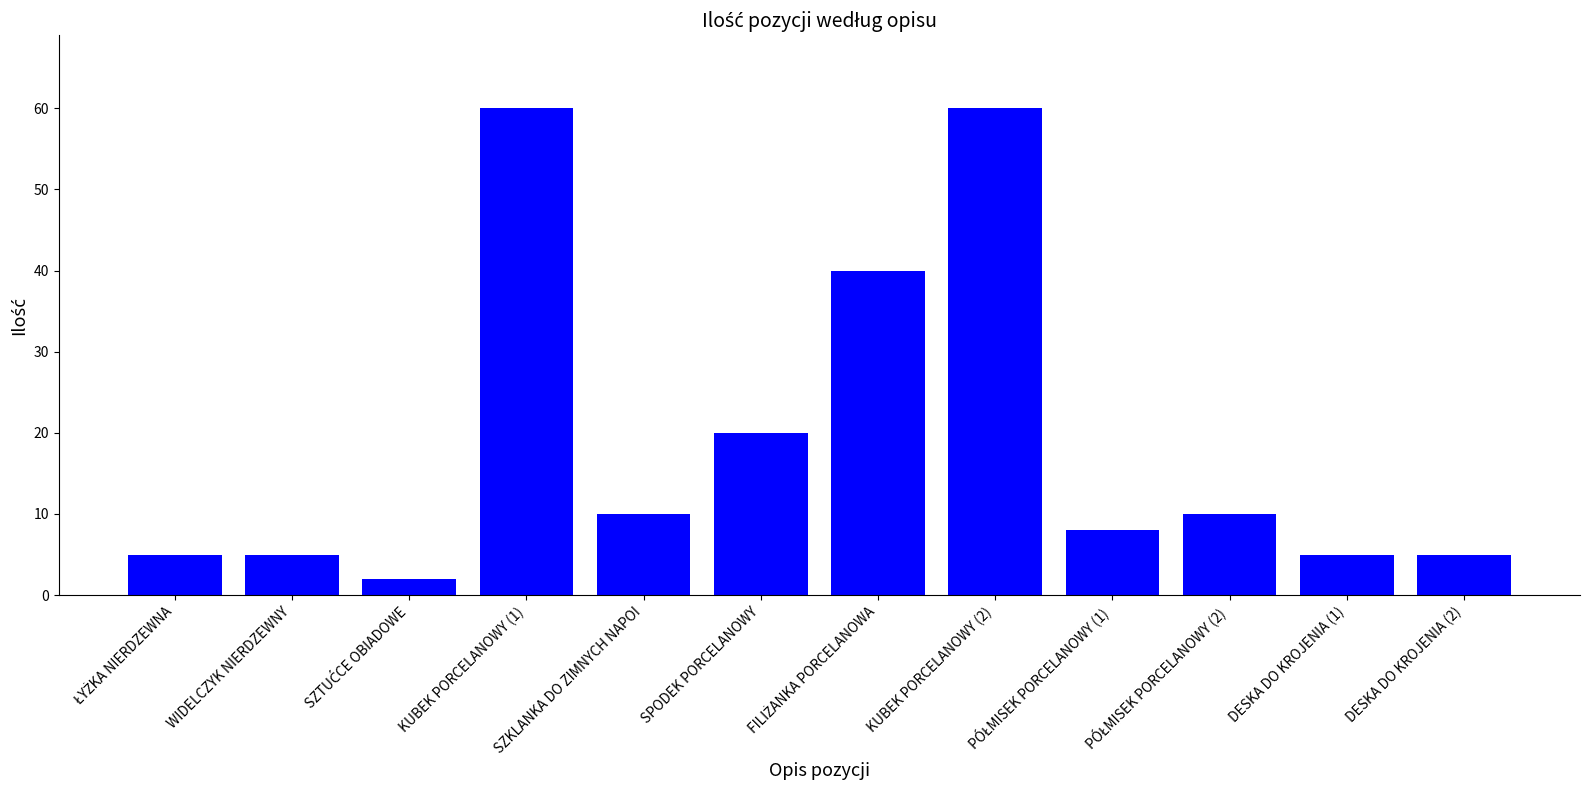

How many data points are less than 10?

6